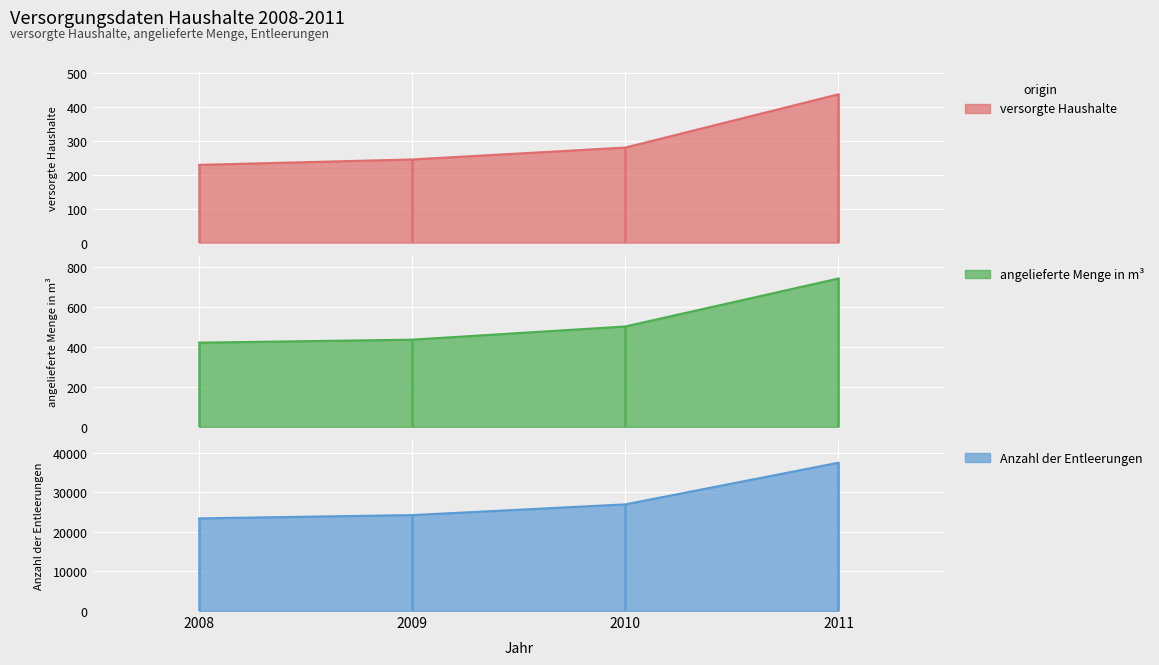

Rank the series at 2009 from lowest to highest value.

versorgte Haushalte, angelieferte Menge in m³, Anzahl der Entleerungen